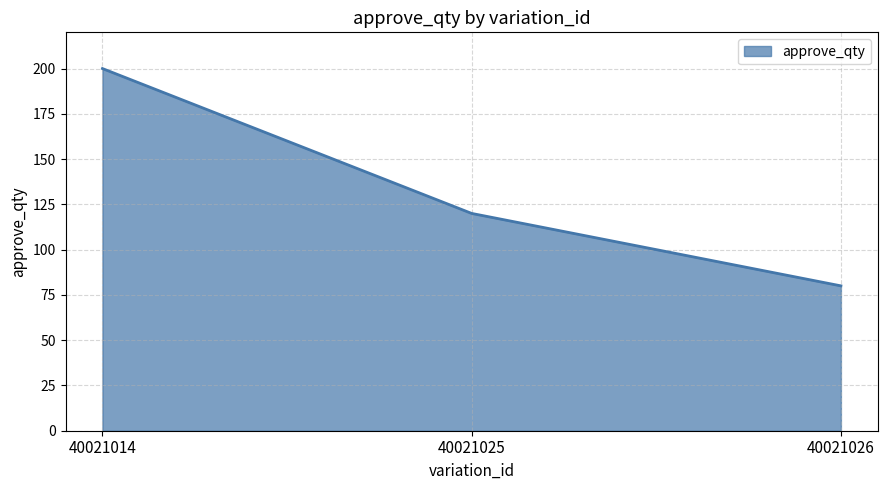

List the labels in order of value, smallest first.

40021026, 40021025, 40021014